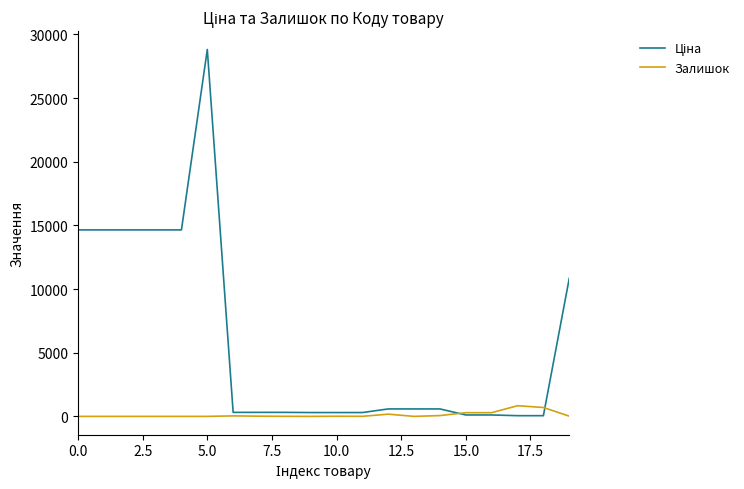

What is the maximum value for Залишок?

838.0